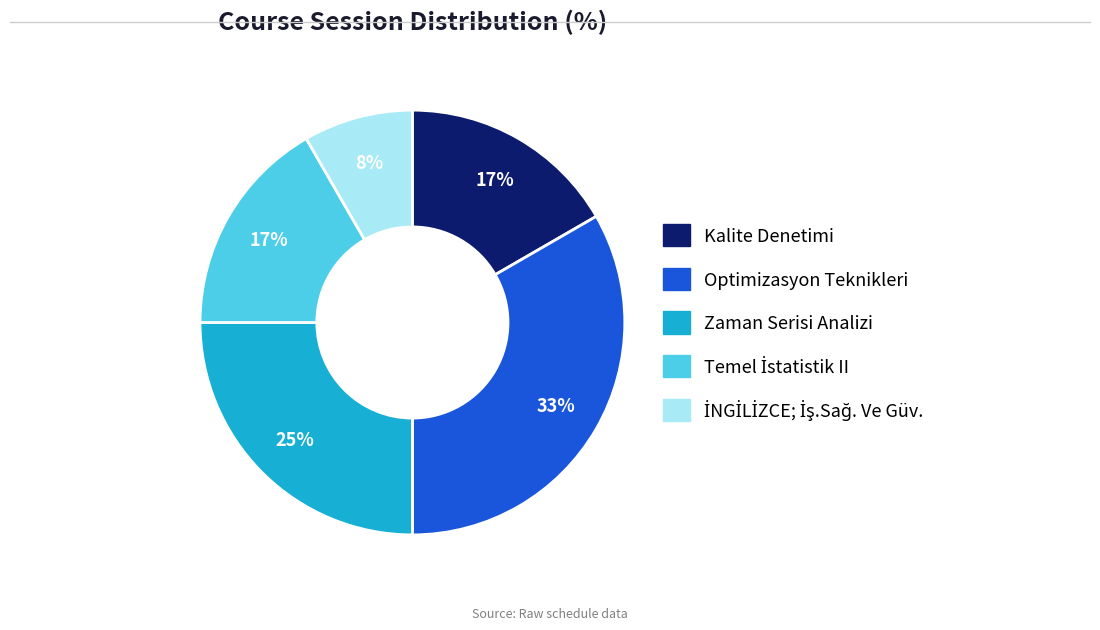

To the nearest percent, what percentage of the pie is Kalite Denetimi?

17%